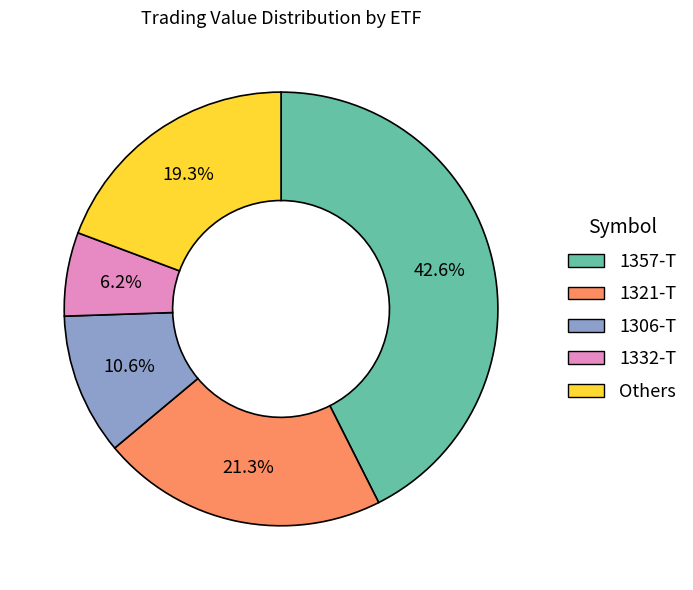

How many segments does this pie chart have?

5